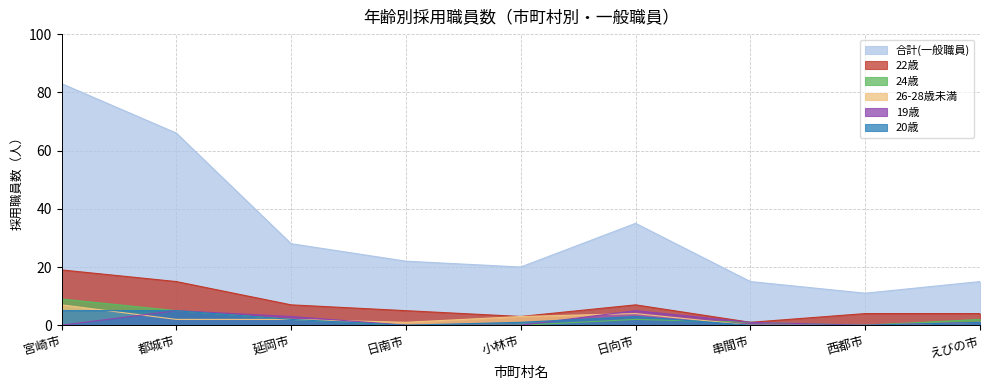

Is the value of 22歳 at 日向市 greater than the value of 24歳 at えびの市?

Yes